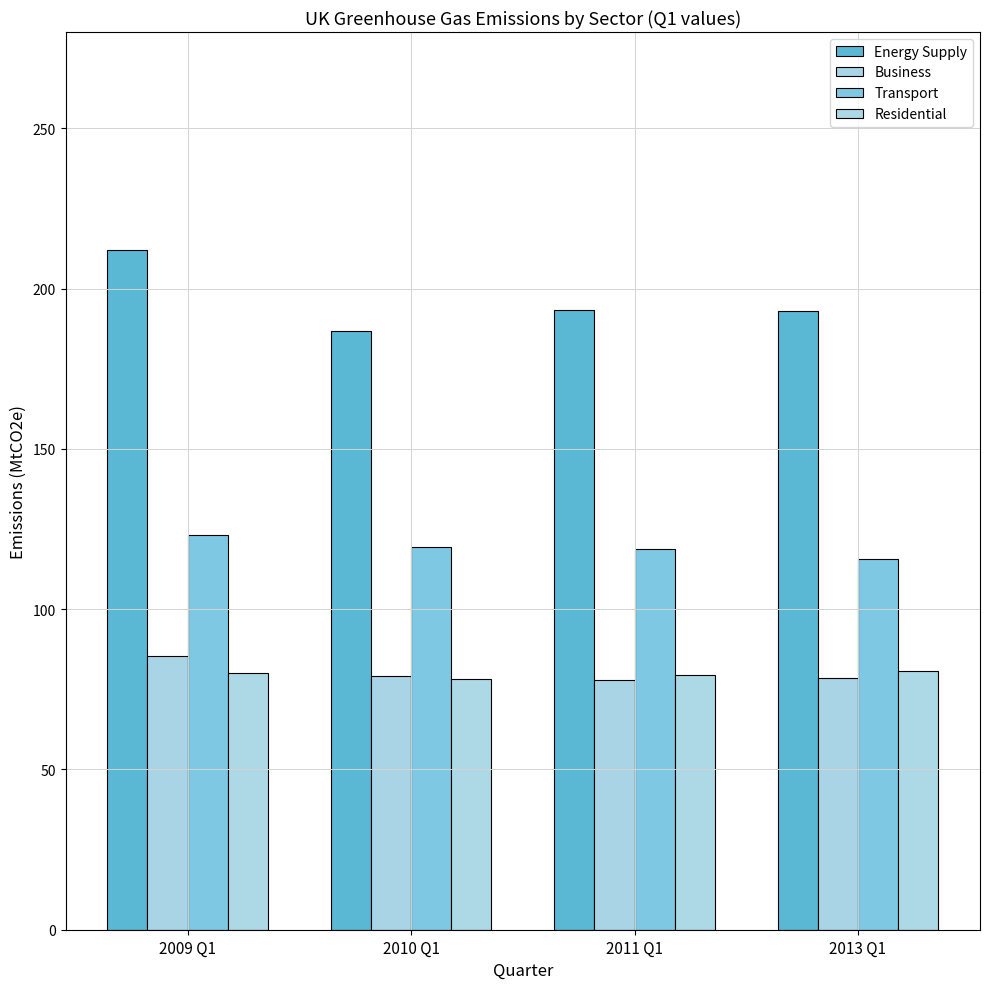

List the series in order of their peak value, highest first.

Energy Supply, Transport, Business, Residential